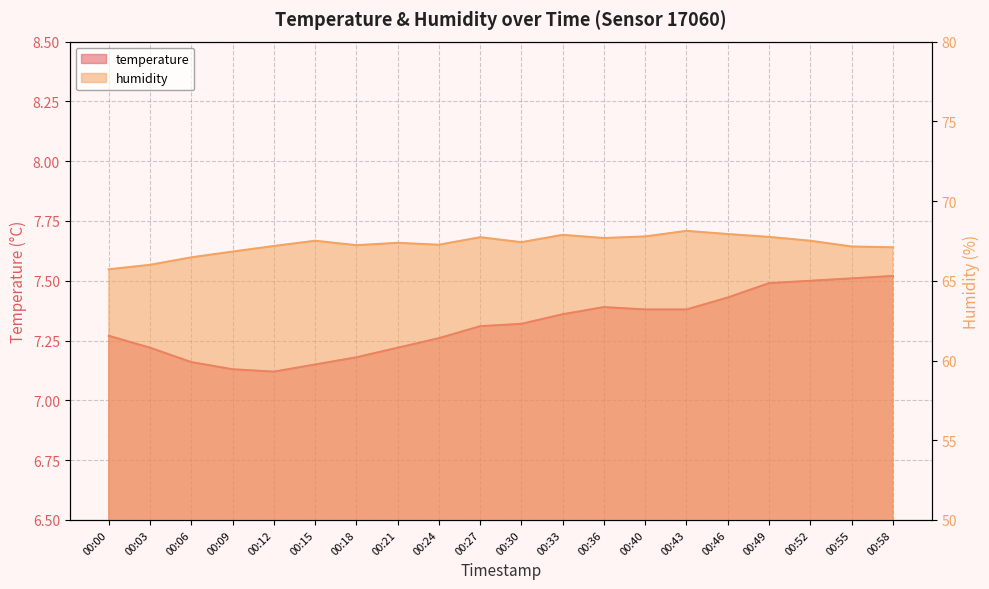

Between 00:06 and 00:33, which series saw the biggest shift?

humidity